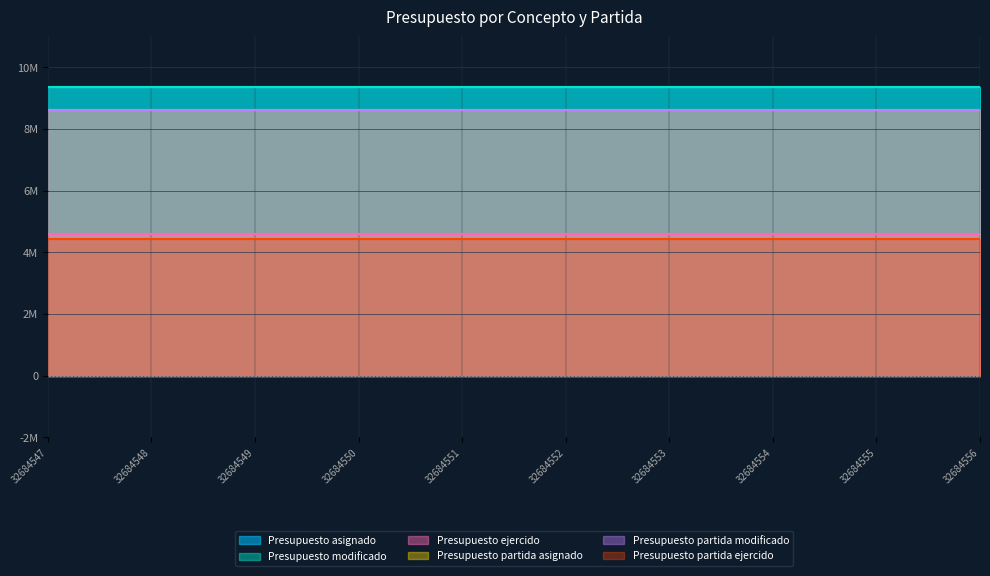

Rank the series by their maximum value, from highest to lowest.

Presupuesto asignado, Presupuesto modificado, Presupuesto partida asignado, Presupuesto partida modificado, Presupuesto ejercido, Presupuesto partida ejercido